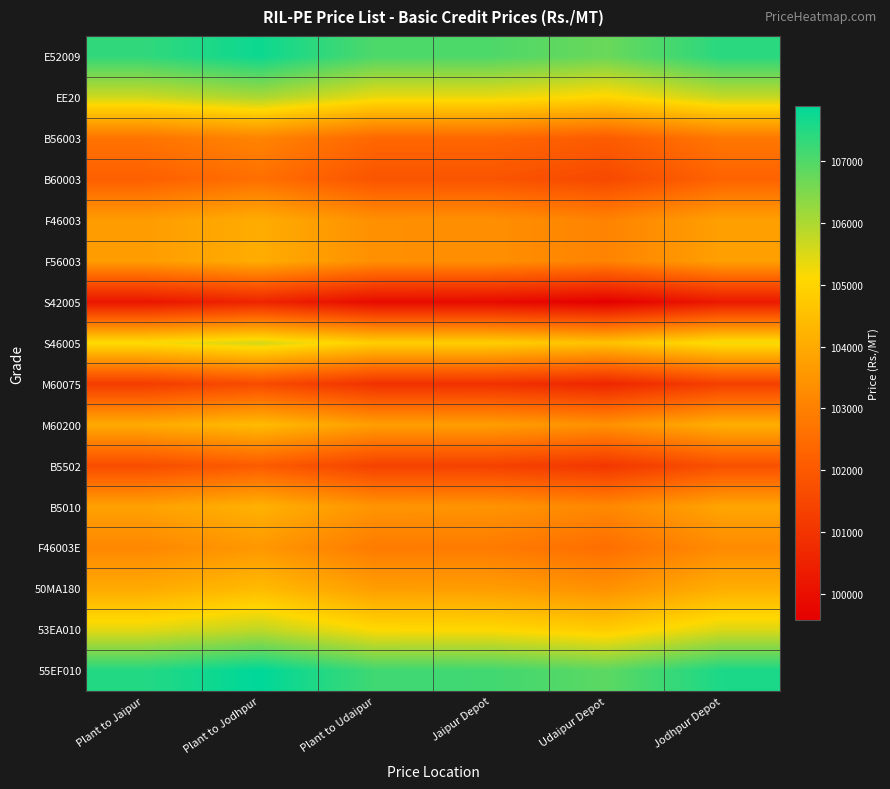

What is the difference between the highest and lowest values at Udaipur Depot?

7310